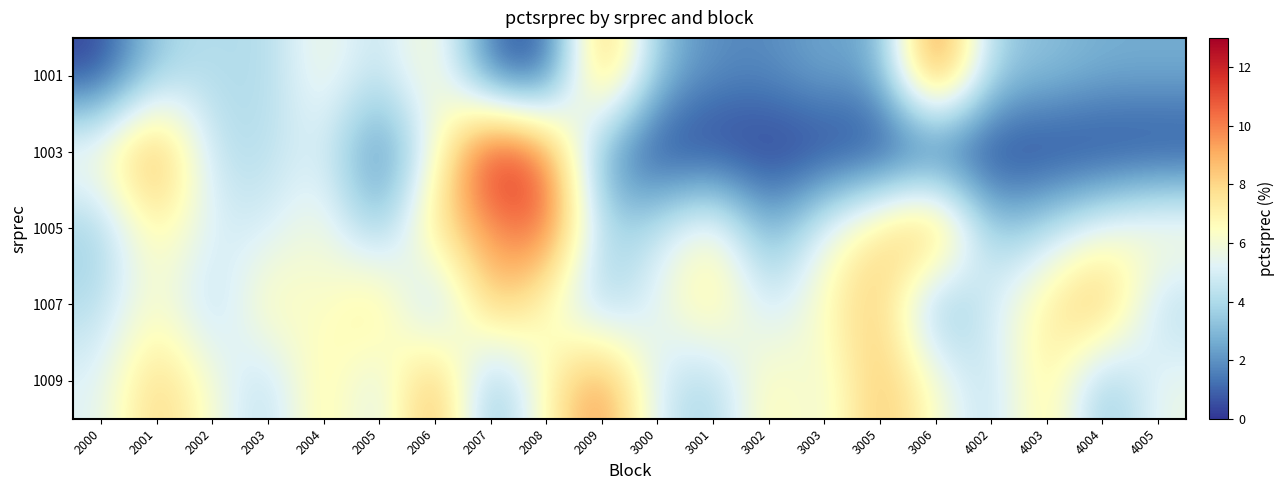

At which category is the sum across all series the highest?

2001